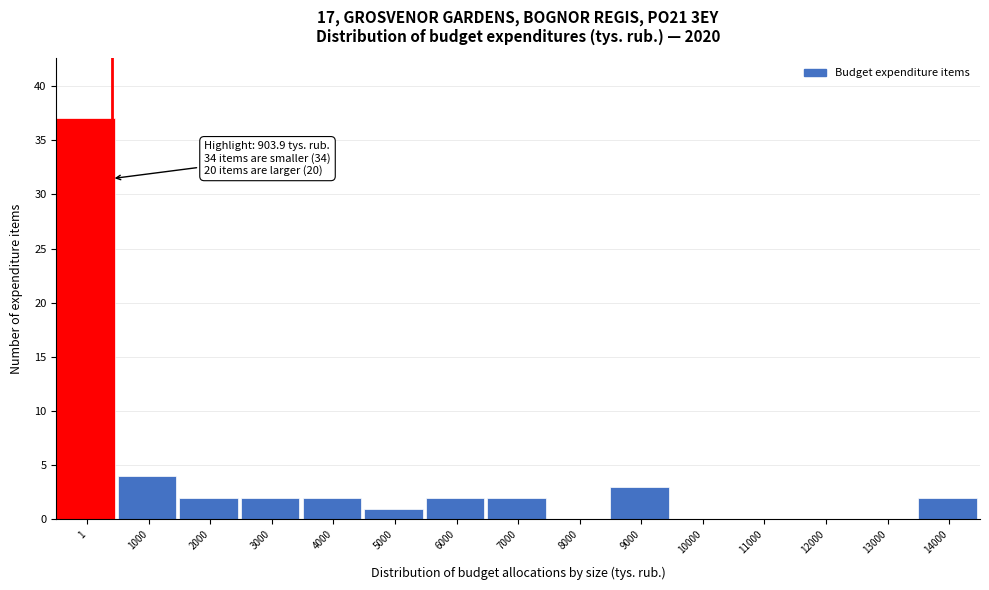

Reading left to right, what are all the values shown in this chart?

1=37	1000=4	2000=2	3000=2	4000=2	5000=1	6000=2	7000=2	8000=0	9000=3	10000=0	11000=0	12000=0	13000=0	14000=2